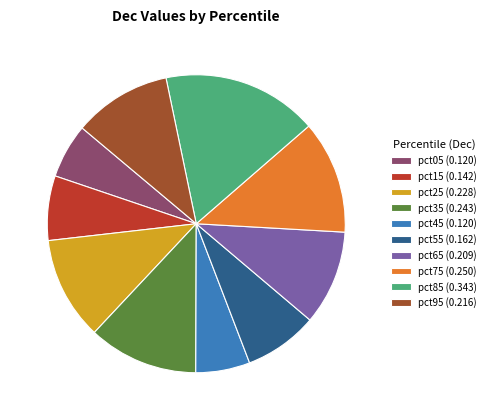

How many segments does this pie chart have?

10